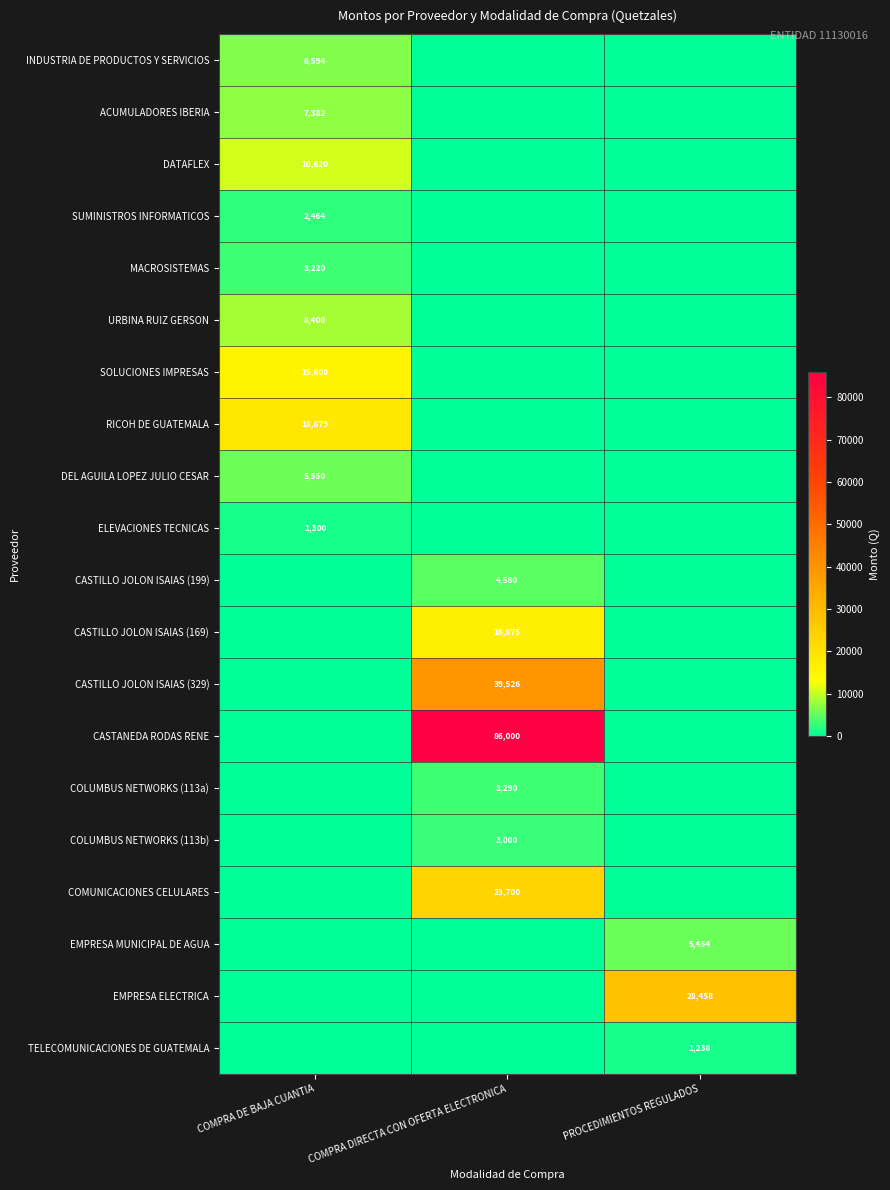

Is it true that COMUNICACIONES CELULARES equals 31374 at COMPRA DIRECTA CON OFERTA ELECTRONICA?

False